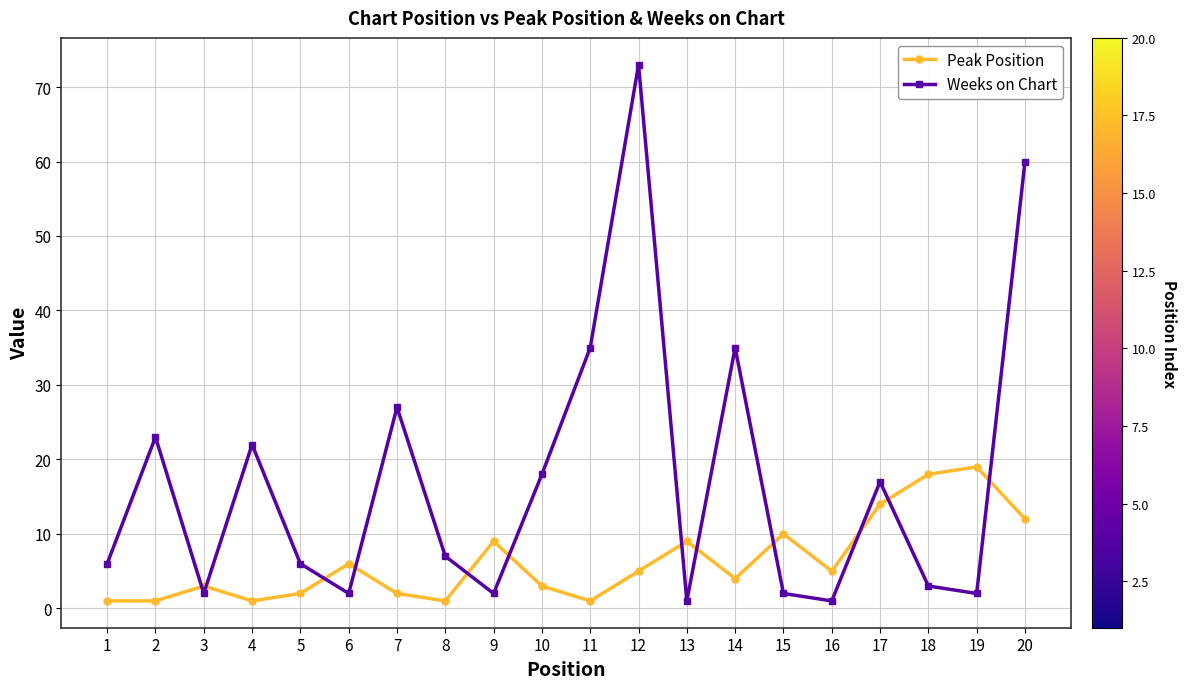

Between which two adjacent categories do Weeks on Chart and Peak Position first intersect?

2 and 3